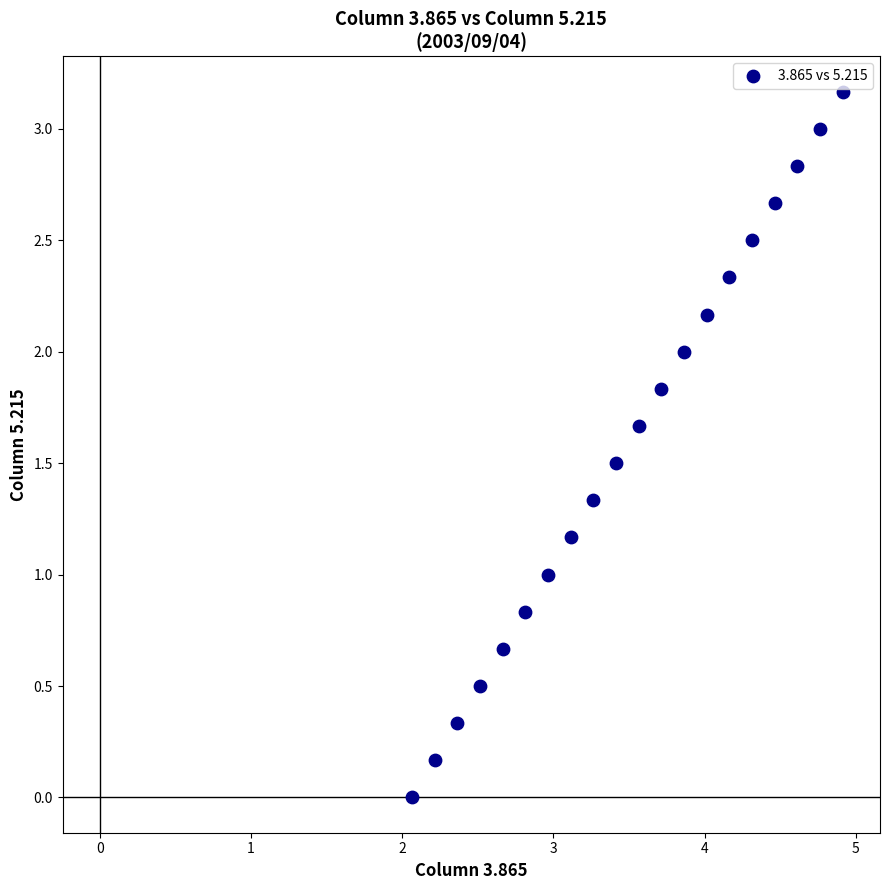

What is the range of Y values (max minus min)?

3.2